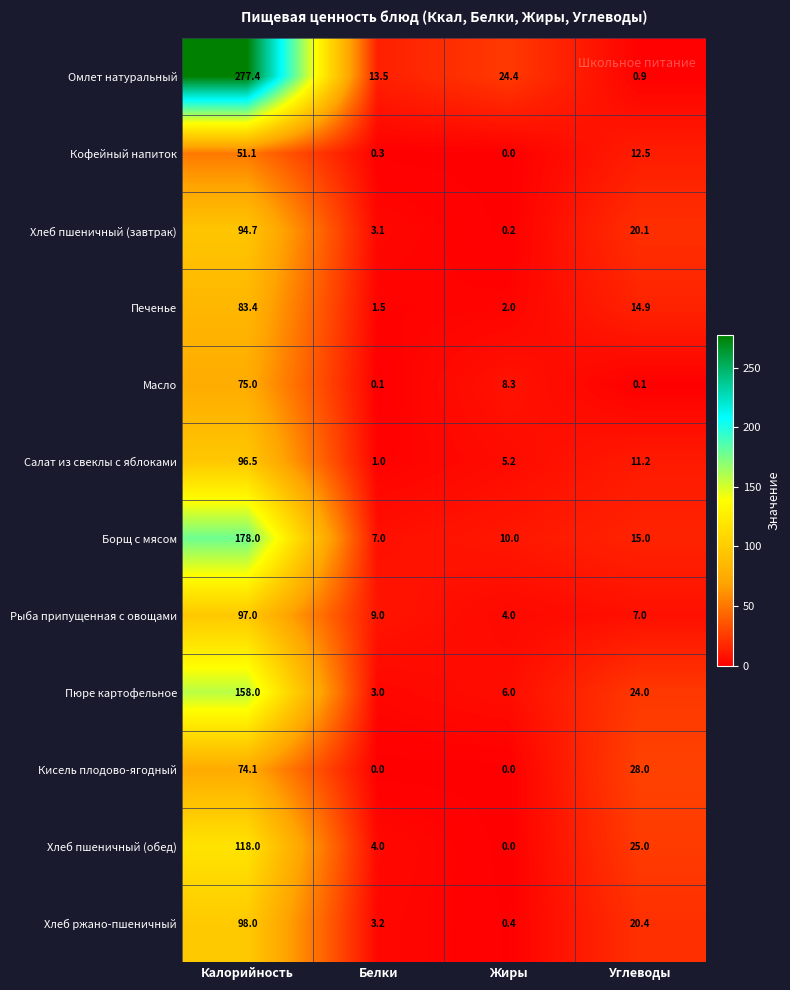

At which category is the sum across all series the highest?

Калорийность